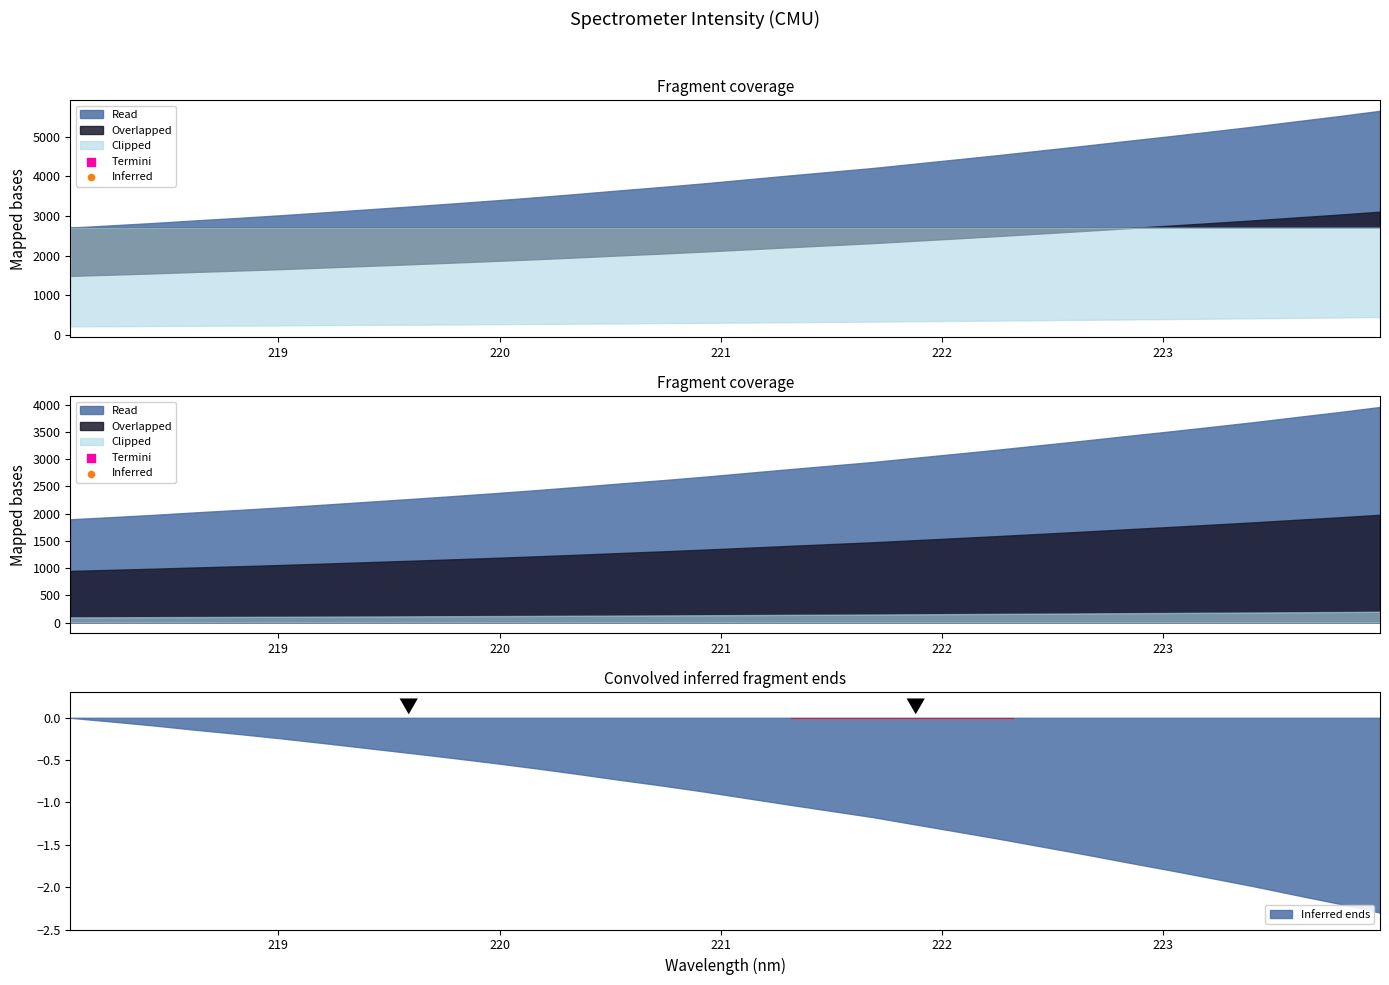

Approximately how many times larger is the value at 221.8812 compared to 223.5987?

0.8